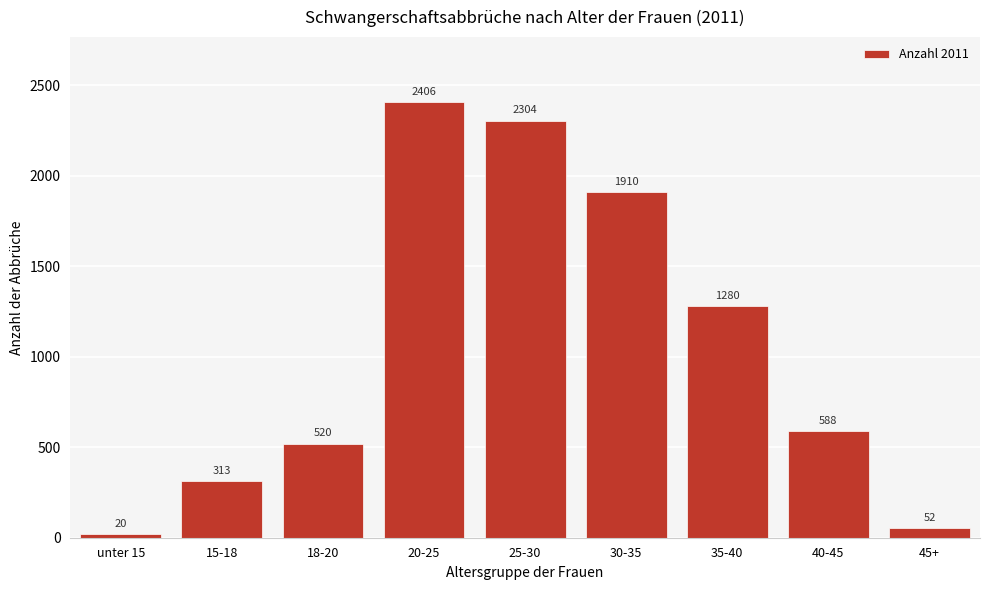

Reading left to right, what are all the values shown in this chart?

unter 15=20	15-18=313	18-20=520	20-25=2406	25-30=2304	30-35=1910	35-40=1280	40-45=588	45+=52